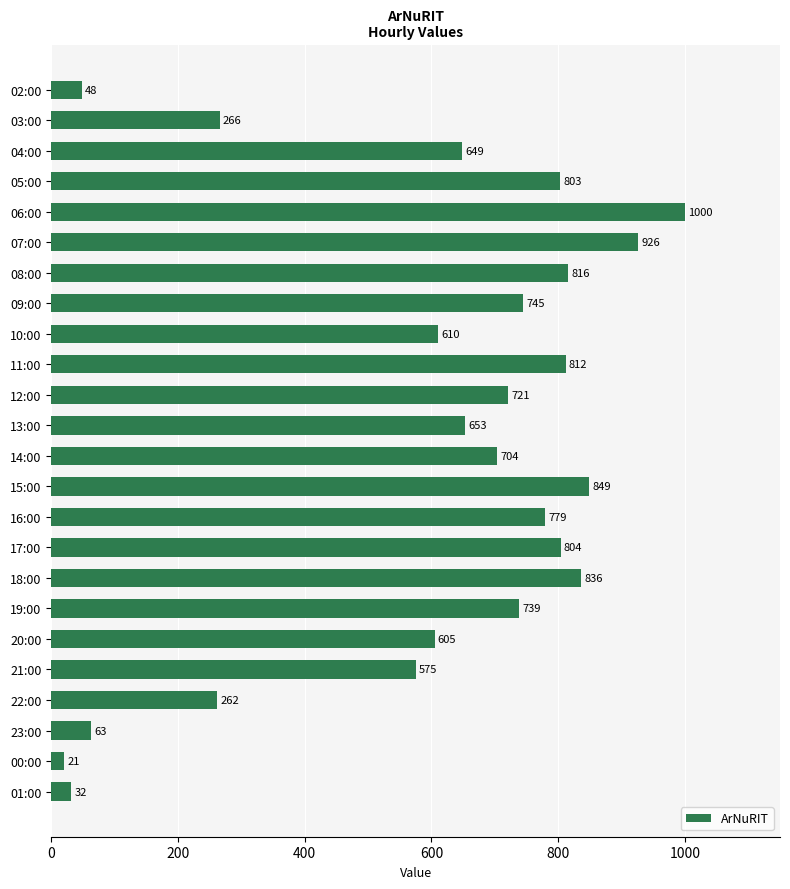

What is the approximate value at 04:00, to the nearest 50?

650